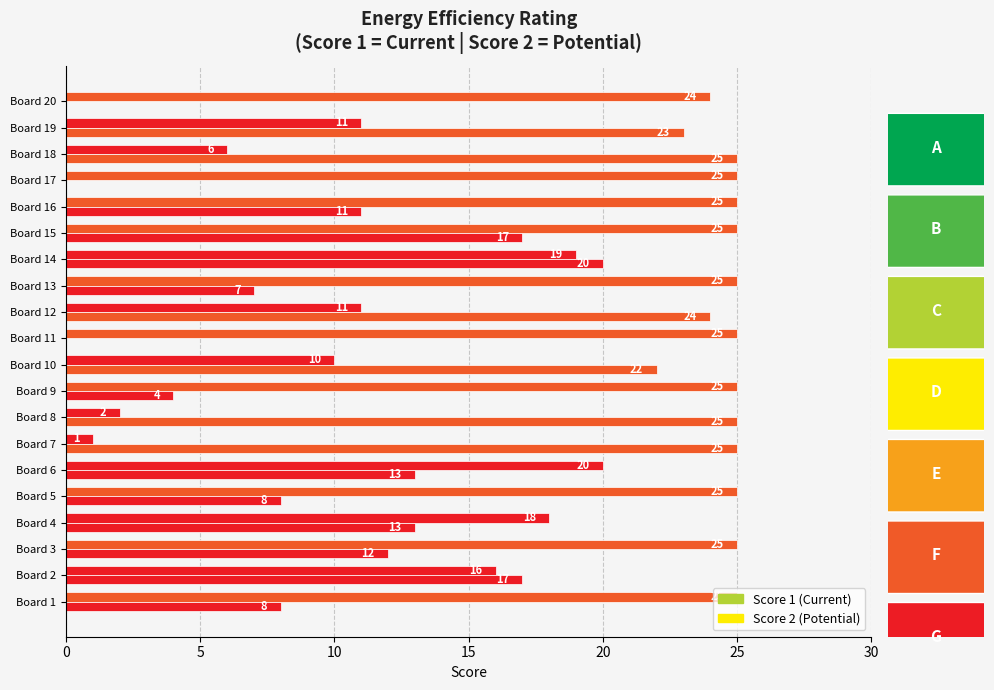

How many distinct data groups are displayed?

2